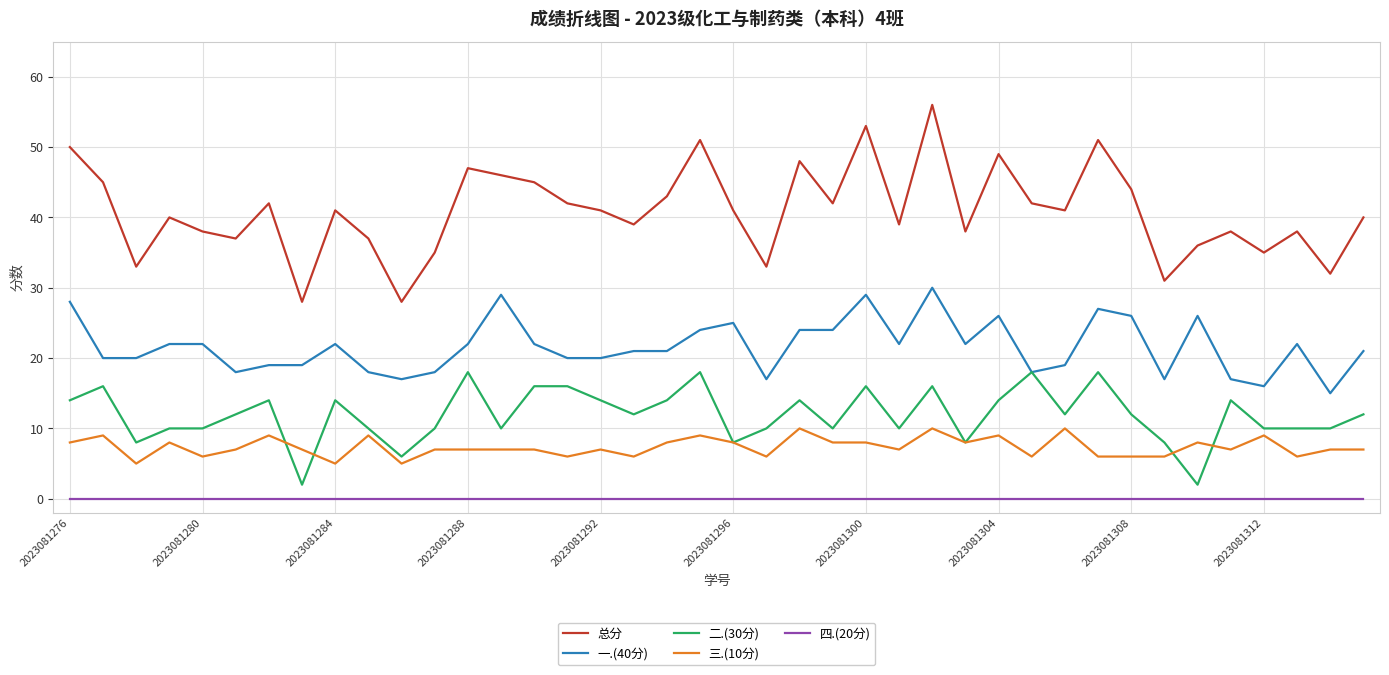

Which series has the largest total across all categories?

总分